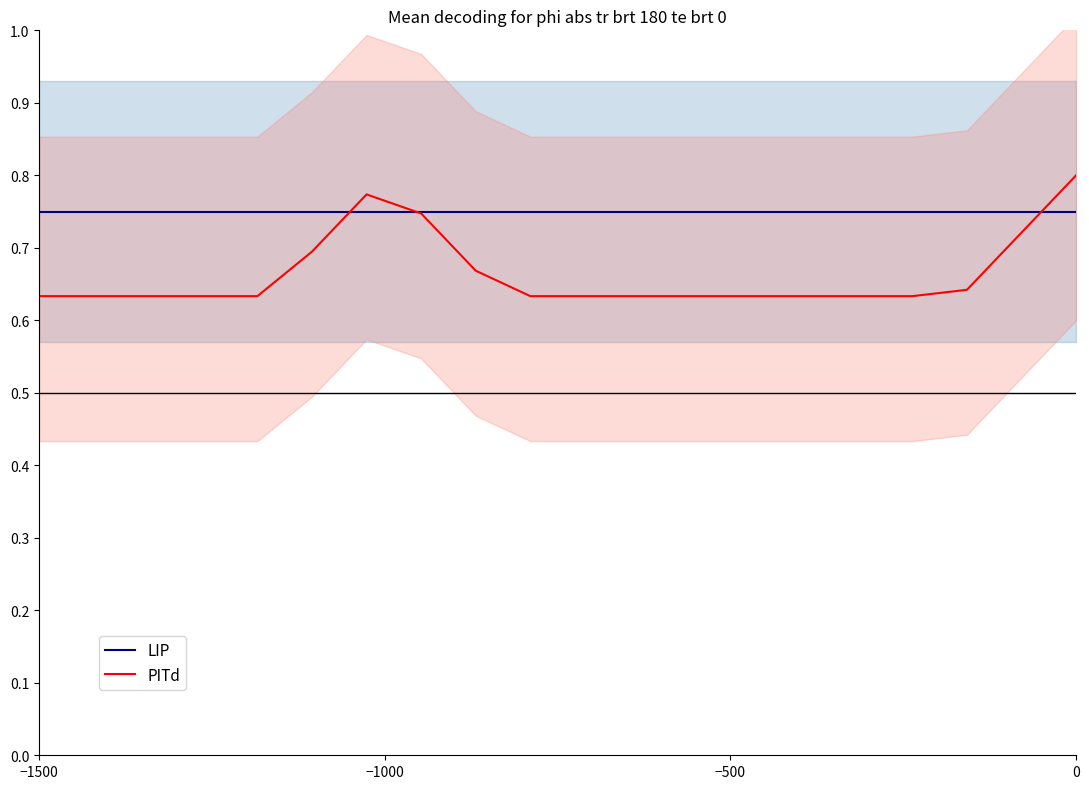

What is the average value of the LIP series?

0.8